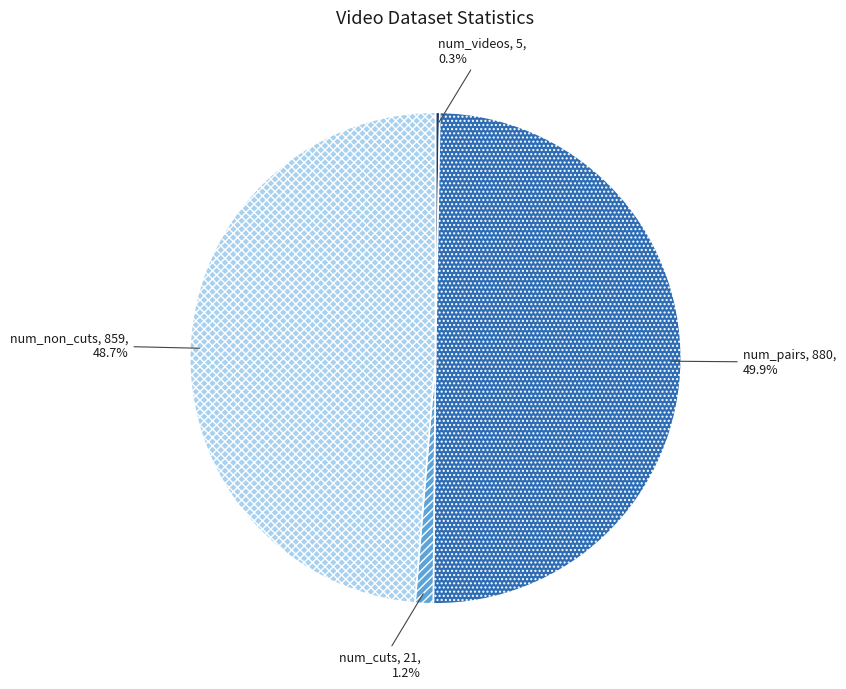

Count the number of slices in the pie.

4